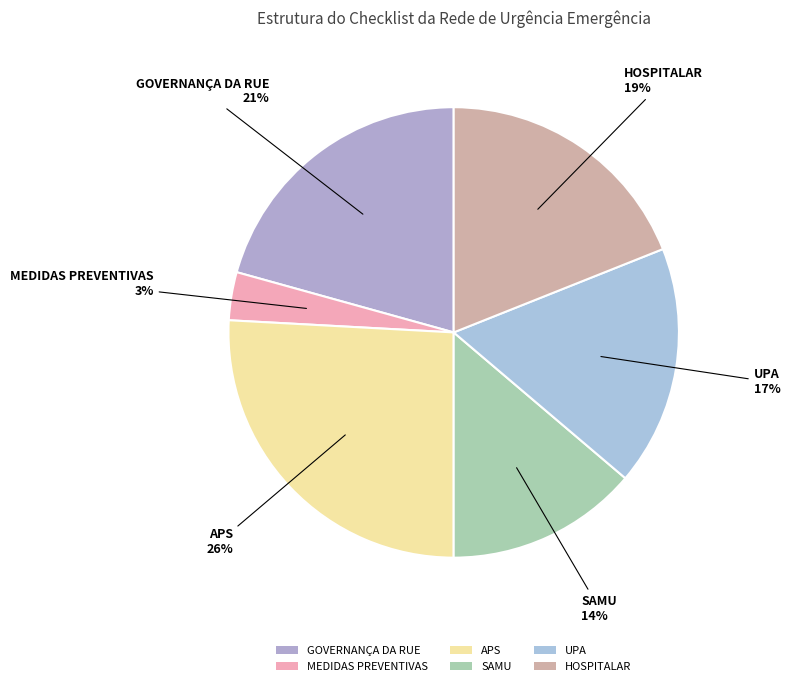

The HOSPITALAR slice represents 19% of the pie. True or false?

True